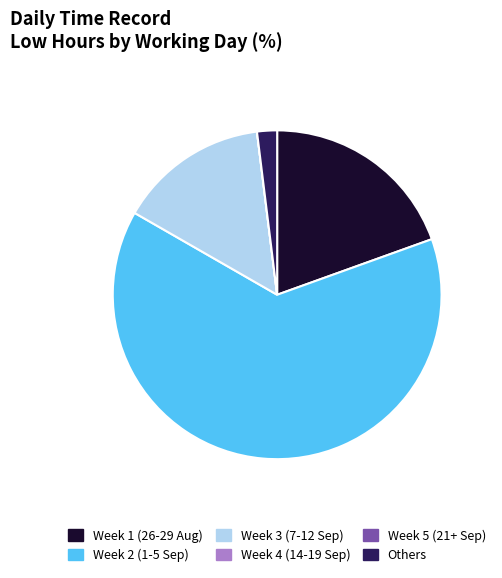

Is there any slice that represents more than half of the pie?

Yes